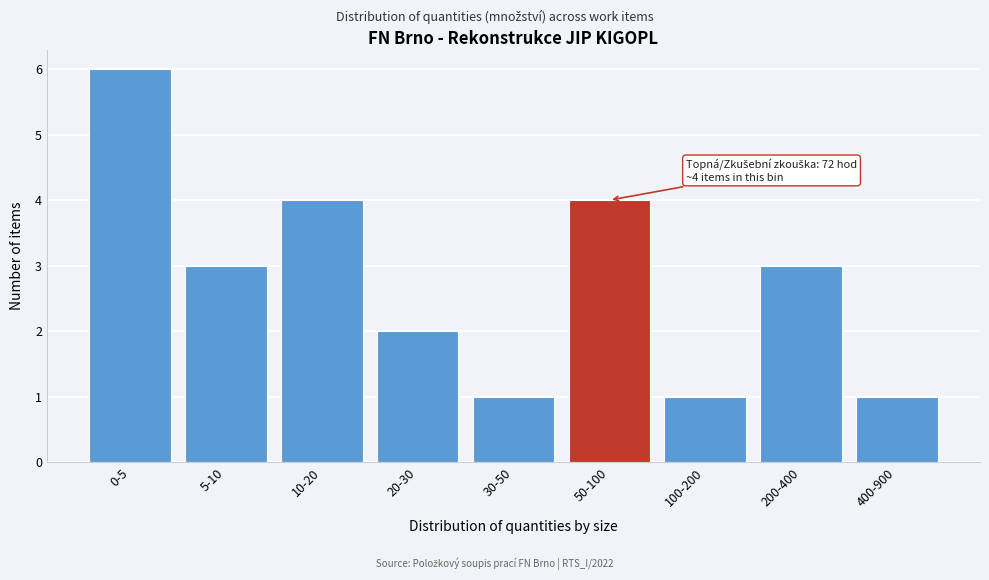

Reading left to right, list all the values displayed in this chart.

6	3	4	2	1	4	1	3	1